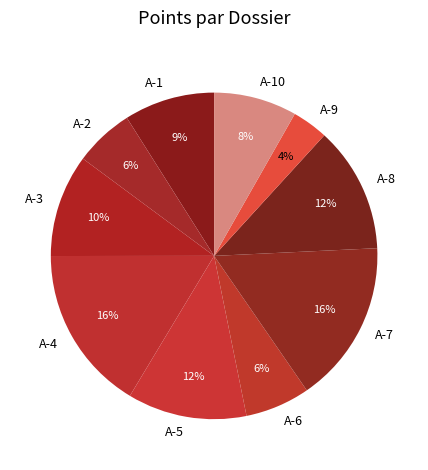

Which category has the smallest portion of the pie?

A-9